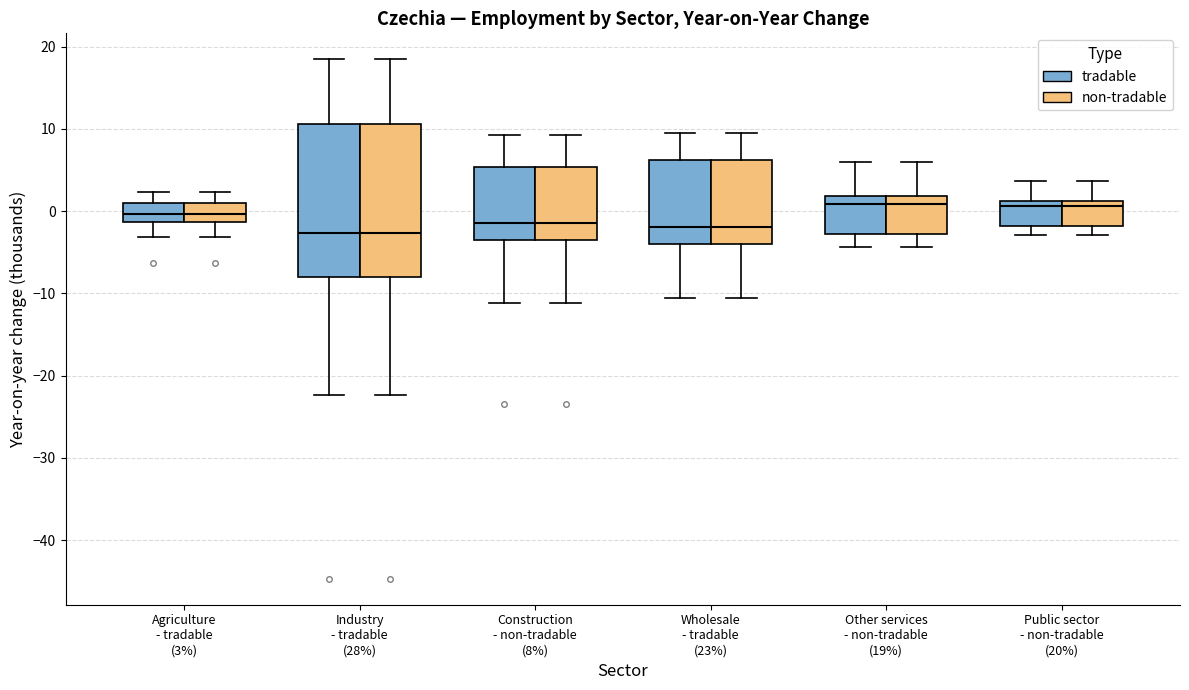

Reading left to right, read every box against the y-axis: the position of its median line, the range the box covers, and the ends of its whiskers. The values are not printed on the chart, so give them approximately, as read against the axis.

Agriculture - tradable (3%) (tradable): median 0, box -1 to 1, whiskers -3 to 2
Agriculture - tradable (3%) (non-tradable): median 0, box -1 to 1, whiskers -3 to 2
Industry - tradable (28%) (tradable): median -3, box -8 to 11, whiskers -22 to 18
Industry - tradable (28%) (non-tradable): median -3, box -8 to 11, whiskers -22 to 18
Construction - non-tradable (8%) (tradable): median -1, box -4 to 5, whiskers -11 to 9
Construction - non-tradable (8%) (non-tradable): median -1, box -4 to 5, whiskers -11 to 9
Wholesale - tradable (23%) (tradable): median -2, box -4 to 6, whiskers -11 to 9
Wholesale - tradable (23%) (non-tradable): median -2, box -4 to 6, whiskers -11 to 9
Other services - non-tradable (19%) (tradable): median 1, box -3 to 2, whiskers -4 to 6
Other services - non-tradable (19%) (non-tradable): median 1, box -3 to 2, whiskers -4 to 6
Public sector - non-tradable (20%) (tradable): median 1 (just below the box's upper edge), box -2 to 1, whiskers -3 to 4
Public sector - non-tradable (20%) (non-tradable): median 1 (just below the box's upper edge), box -2 to 1, whiskers -3 to 4